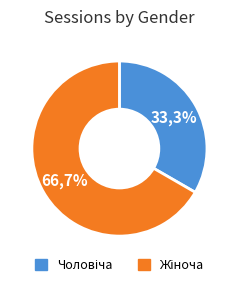

To the nearest percent, what is the difference between the Чоловіча and Жіноча slice percentages?

33%